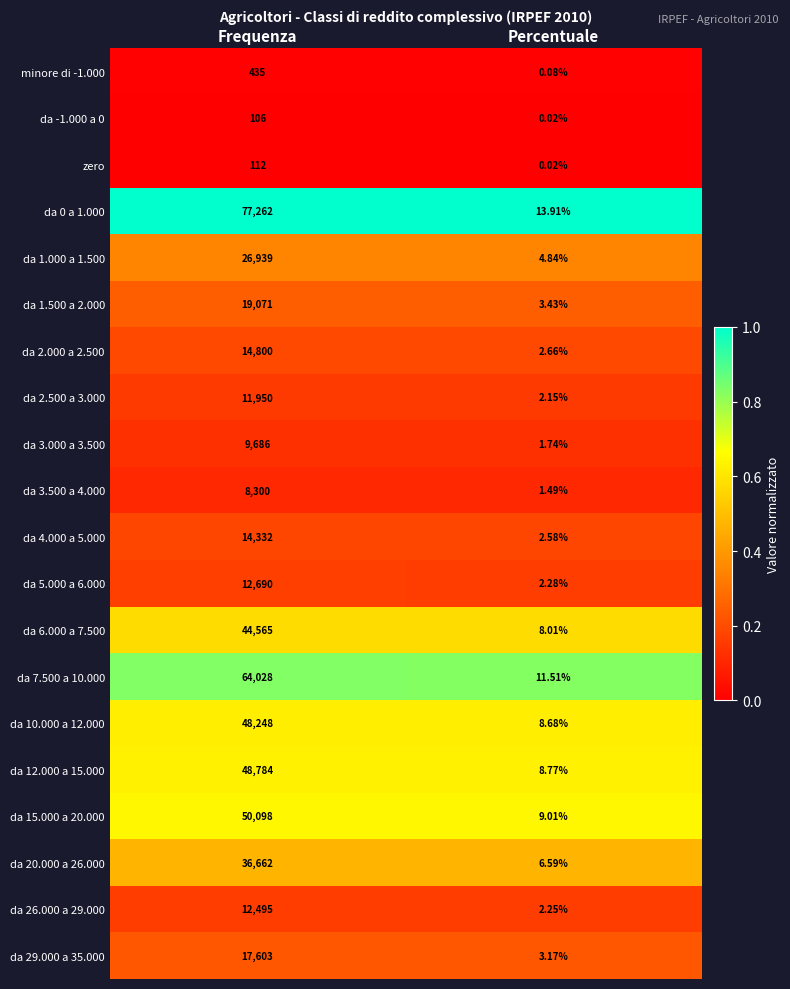

At which label does zero reach its minimum?

Percentuale